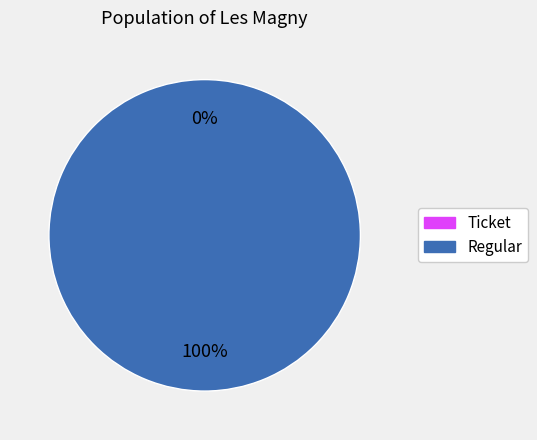

The Ticket slice represents 1% of the pie. True or false?

False